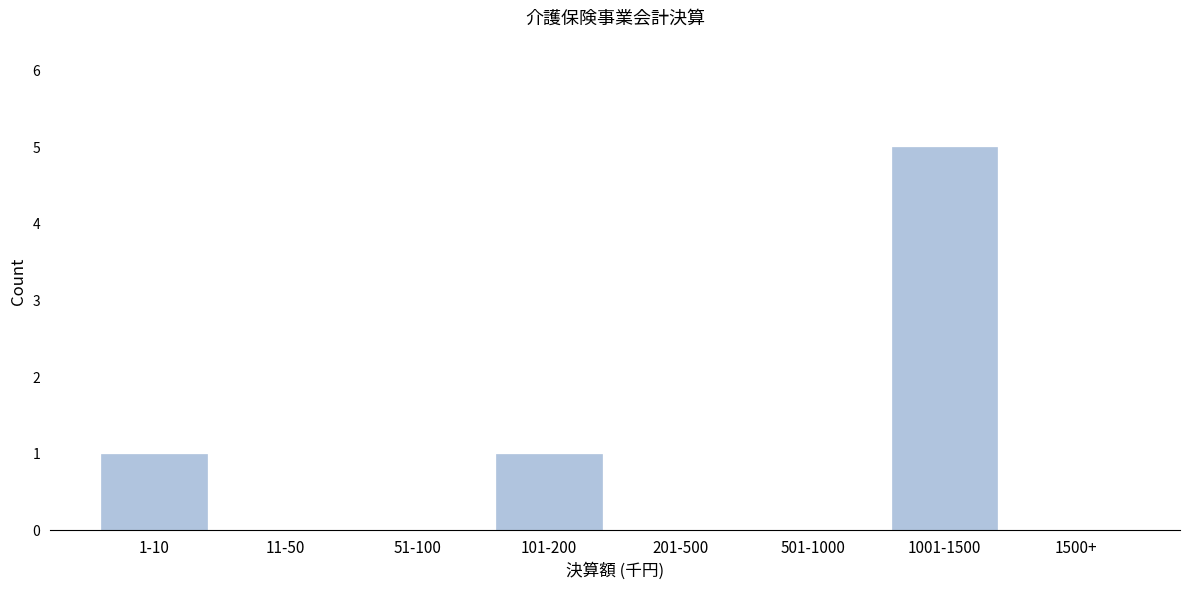

Reading left to right, what are all the values shown in this chart?

1-10=1	11-50=0	51-100=0	101-200=1	201-500=0	501-1000=0	1001-1500=5	1500+=0